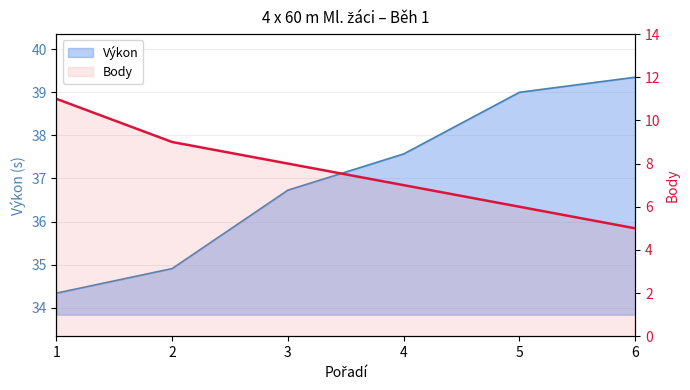

True or false: Výkon has more than 0 points higher than both neighbors.

False